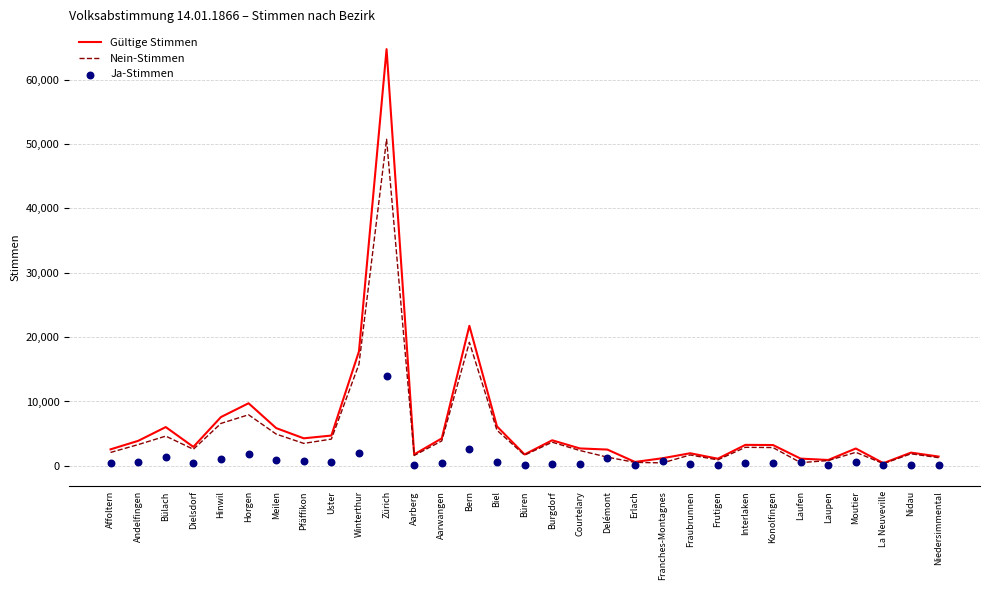

What are all the series names shown in the legend?

Gültige Stimmen, Nein-Stimmen, Ja-Stimmen